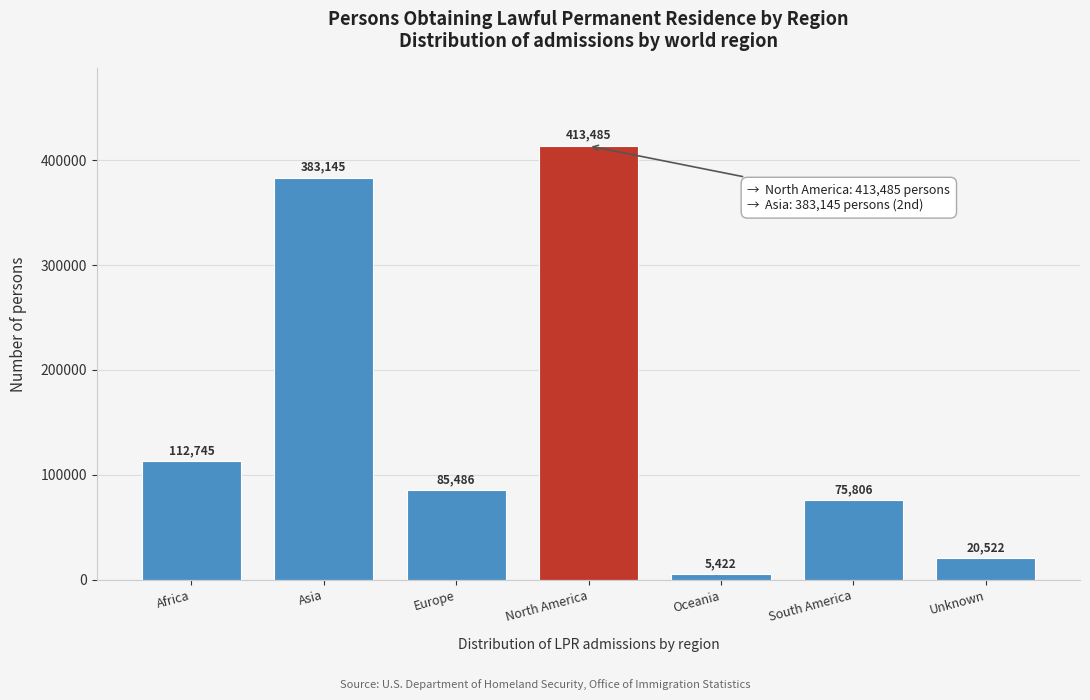

Reading left to right, transcribe all the data shown in this chart.

112745	383145	85486	413485	5422	75806	20522